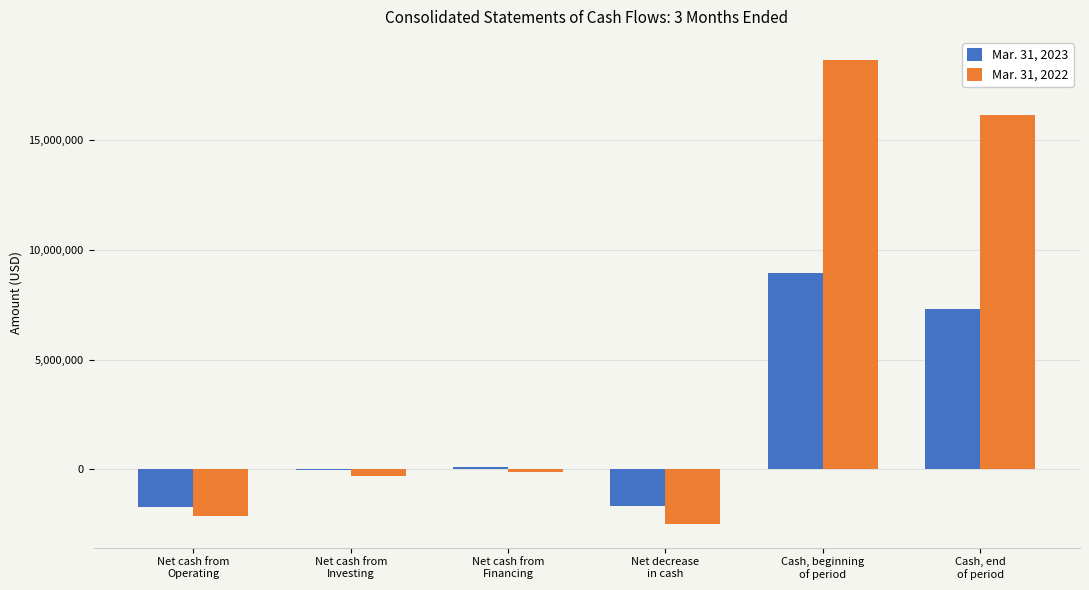

Which series has the largest total across all categories?

Mar. 31, 2022